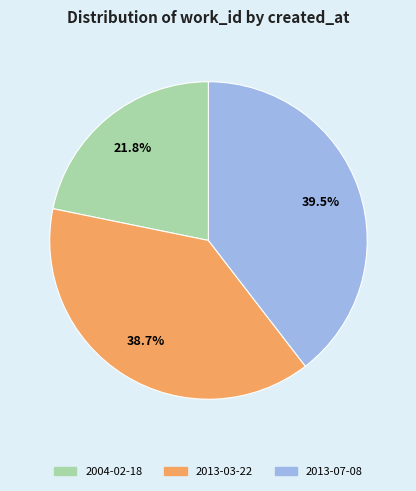

Is there a majority slice in this chart?

No